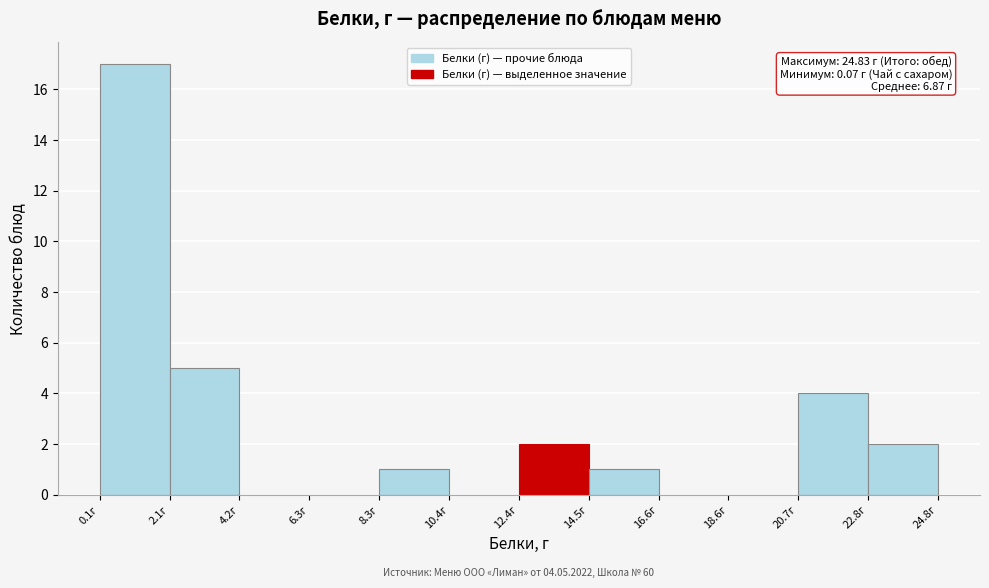

Over which range of the x-axis is the bar tallest?

0.0 to 2.0